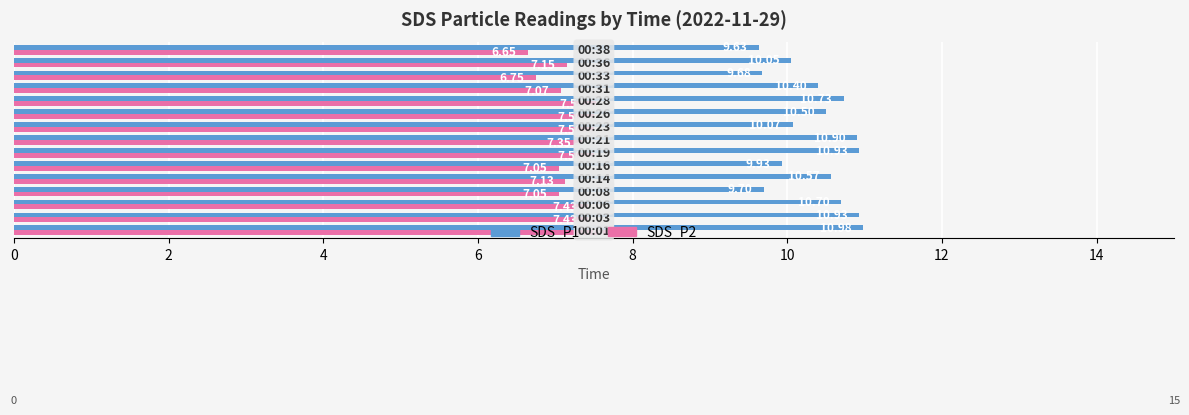

Which series has the widest spread of values?

SDS_P1